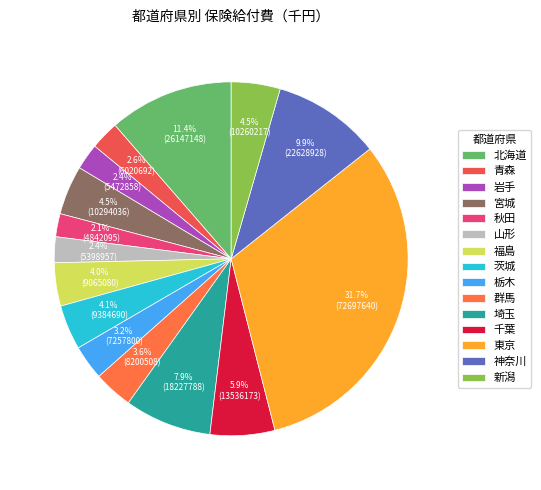

Count the number of slices in the pie.

15